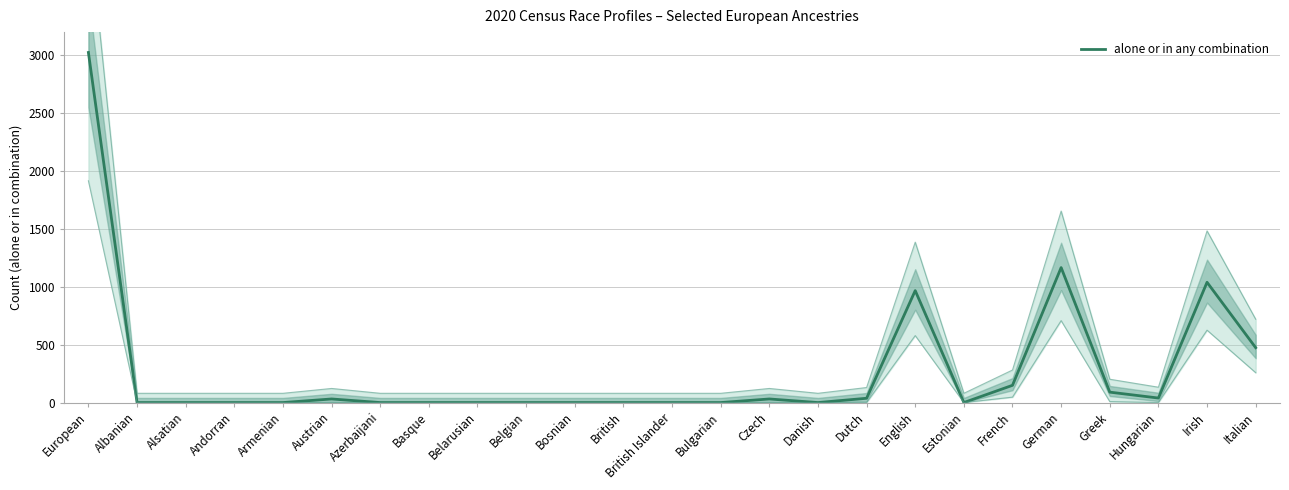

Rank the categories by value from highest to lowest.

European, German, Irish, English, Italian, French, Greek, Hungarian, Dutch, Austrian, Czech, Albanian, Alsatian, Andorran, Armenian, Azerbaijani, Basque, Belarusian, Belgian, Bosnian, British, British Islander, Bulgarian, Danish, Estonian